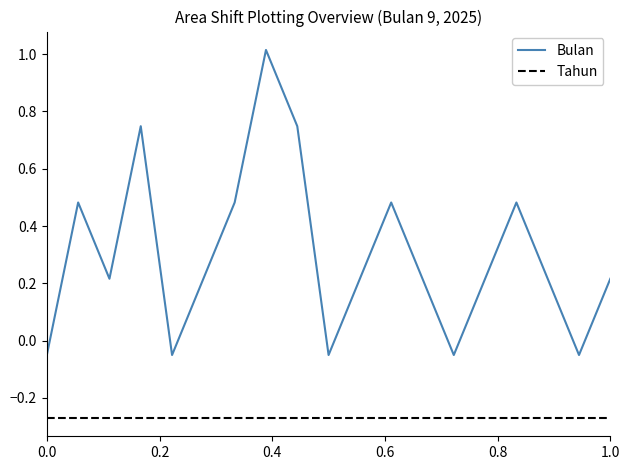

At how many categories does at least one series exceed 0?

14